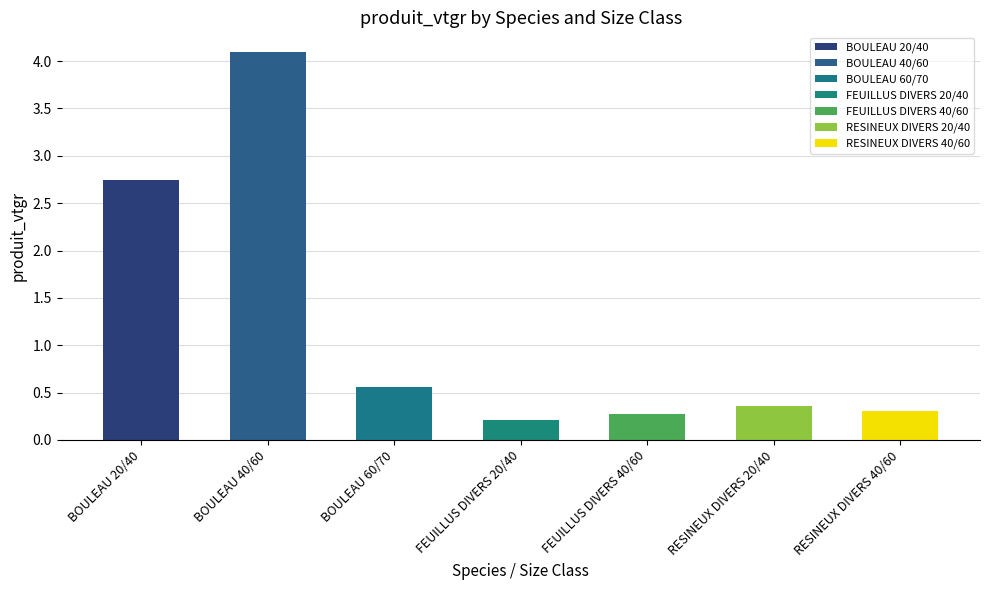

At which category does the chart reach its peak across all series?

BOULEAU 40/60